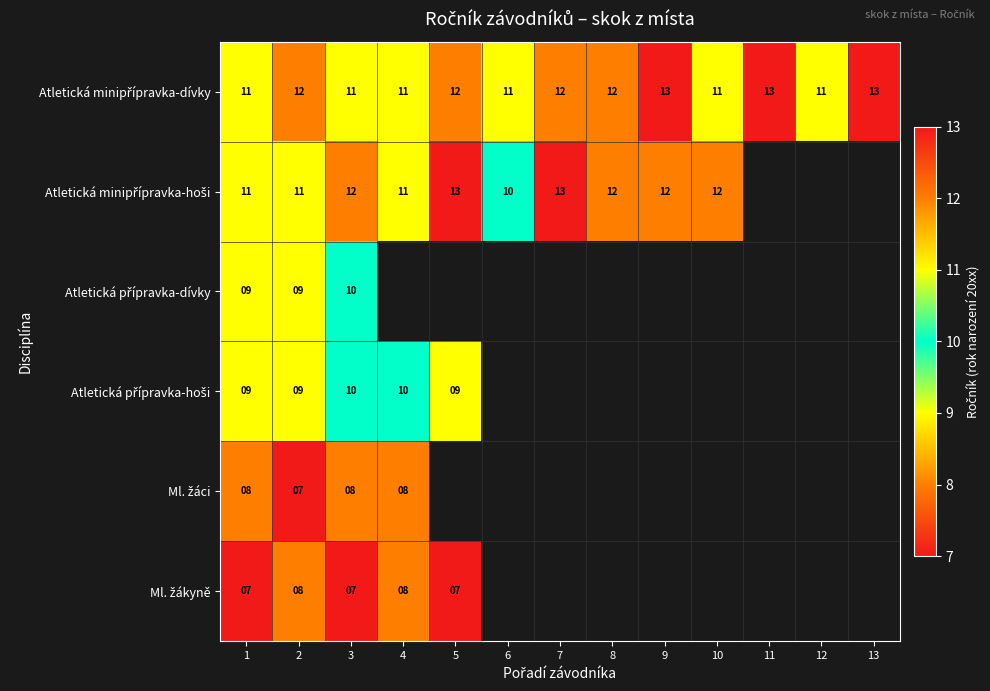

Which series has the widest spread of values?

Atletická minipřípravka-hoši